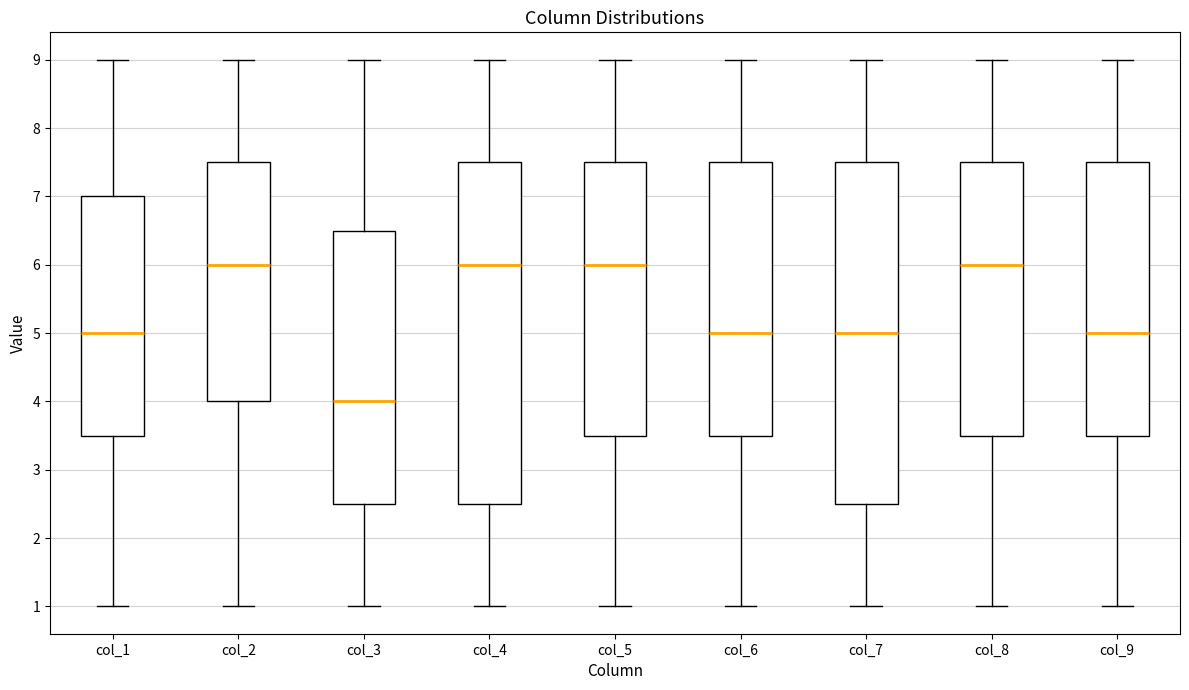

Reading left to right, read every box against the y-axis: the position of its median line, the range the box covers, and the ends of its whiskers. The values are not printed on the chart, so give them approximately, as read against the axis.

col_1: median 5.0, box 3.5 to 7.0, whiskers 1.0 to 9.0
col_2: median 6.0, box 4.0 to 7.5, whiskers 1.0 to 9.0
col_3: median 4.0, box 2.5 to 6.5, whiskers 1.0 to 9.0
col_4: median 6.0, box 2.5 to 7.5, whiskers 1.0 to 9.0
col_5: median 6.0, box 3.5 to 7.5, whiskers 1.0 to 9.0
col_6: median 5.0, box 3.5 to 7.5, whiskers 1.0 to 9.0
col_7: median 5.0, box 2.5 to 7.5, whiskers 1.0 to 9.0
col_8: median 6.0, box 3.5 to 7.5, whiskers 1.0 to 9.0
col_9: median 5.0, box 3.5 to 7.5, whiskers 1.0 to 9.0